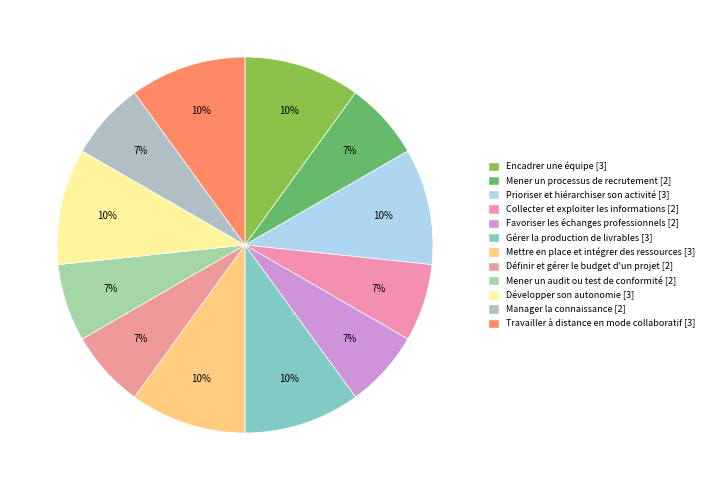

What percentage do Manager la connaissance and Encadrer une équipe together represent?

16.7%